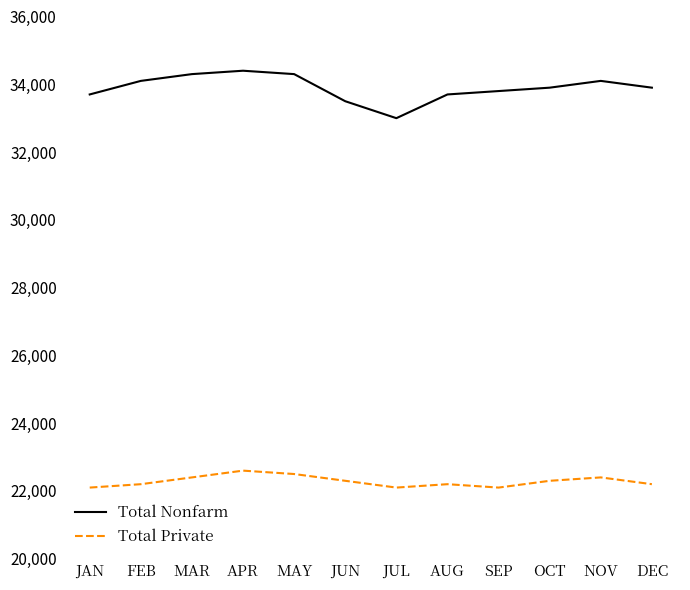

At how many categories does at least one series exceed 28789?

12